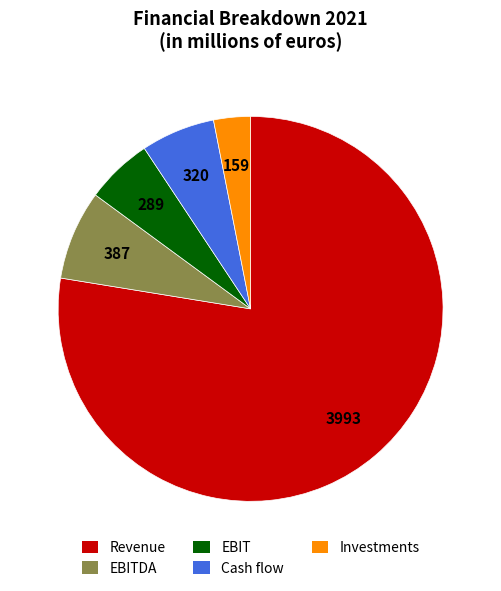

Which slice is the smallest?

Investments